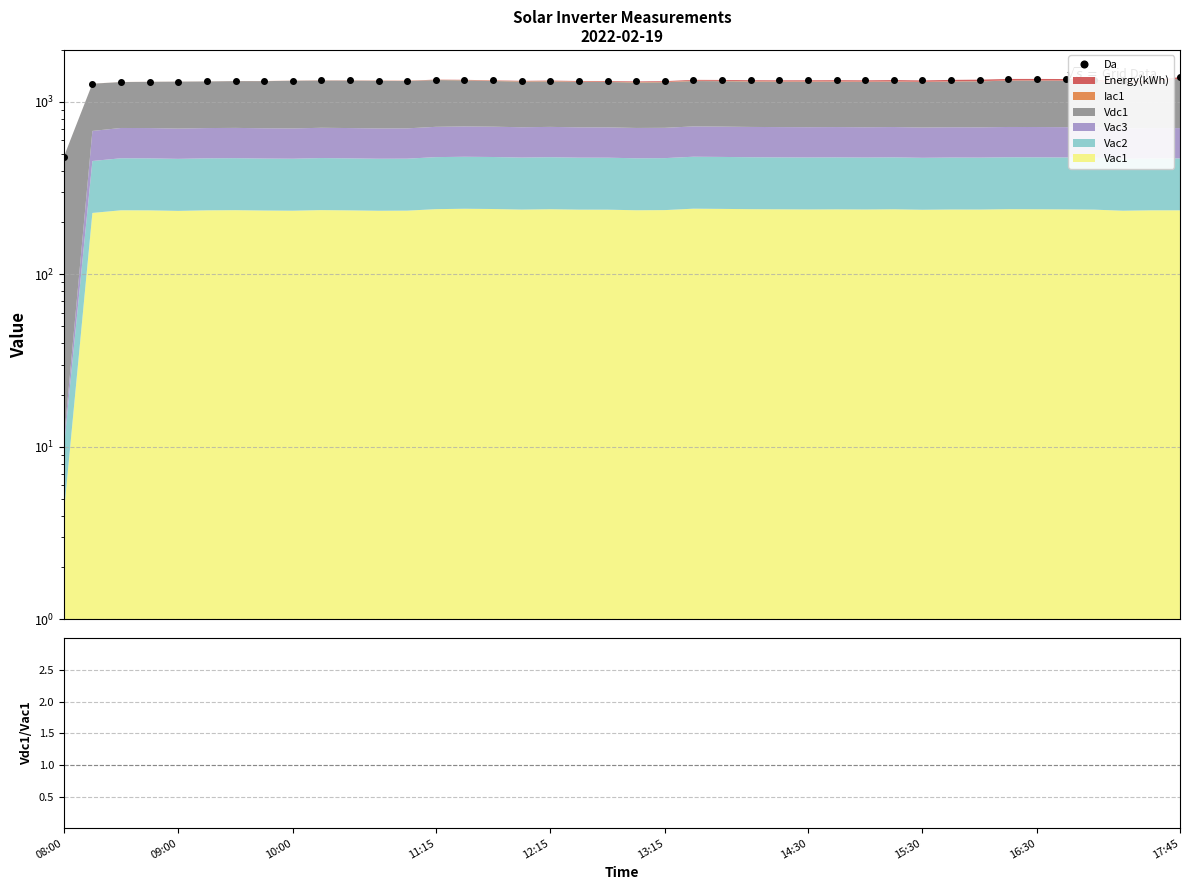

What is the average value of the Da series?

1309.6